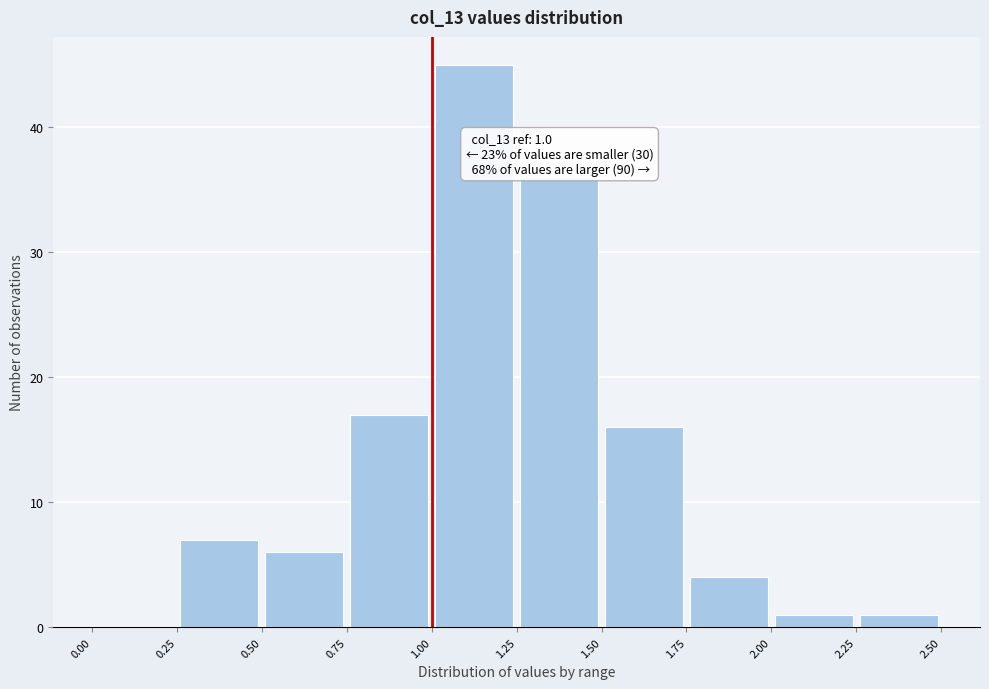

Which range on the x-axis has the tallest bar?

1.00 to 1.25